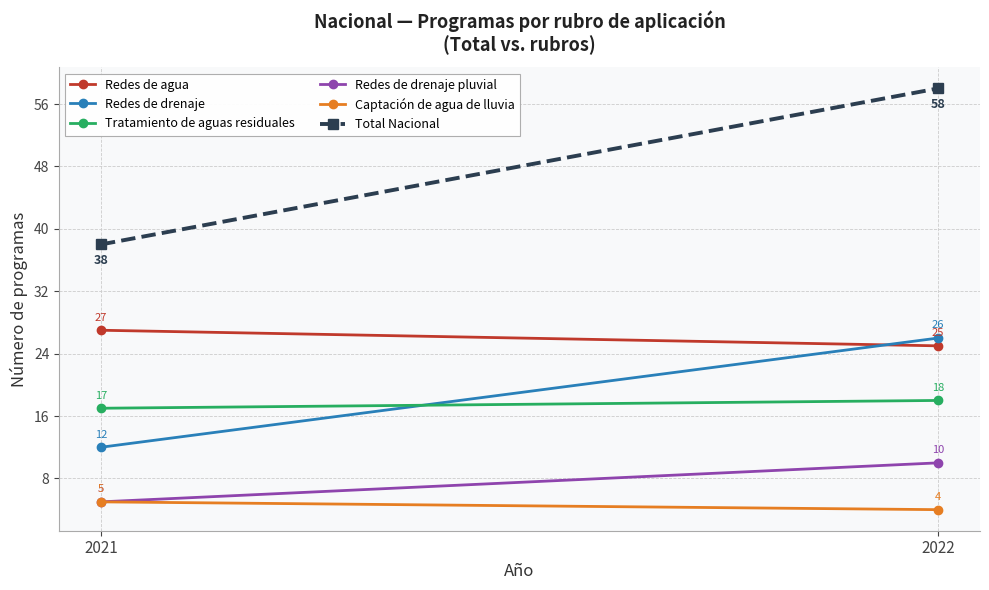

Reading left to right, what are all the values shown in this chart?

Redes de agua: 2021=27	2022=25
Redes de drenaje: 2021=12	2022=26
Tratamiento de aguas residuales: 2021=17	2022=18
Redes de drenaje pluvial: 2021=5	2022=10
Captación de agua de lluvia: 2021=5	2022=4
Total Nacional: 2021=38	2022=58